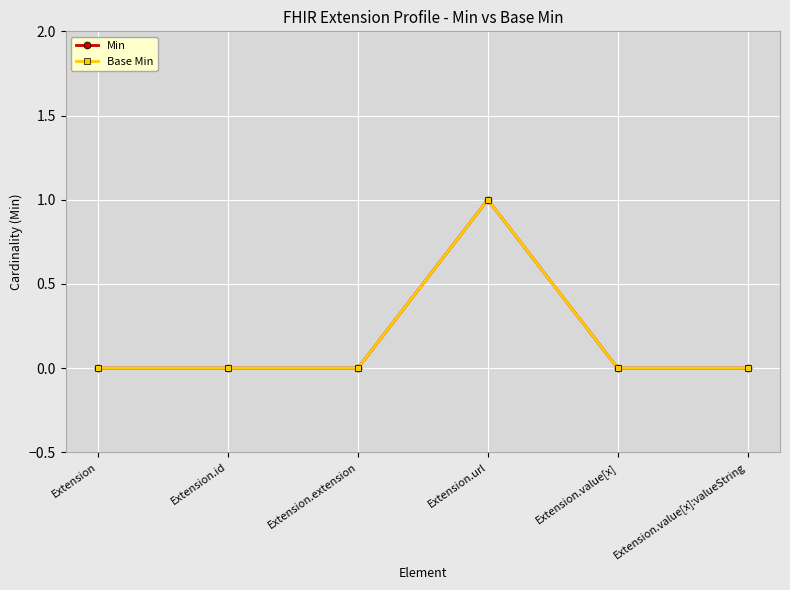

What value does the Base Min series have at Extension.url?

1